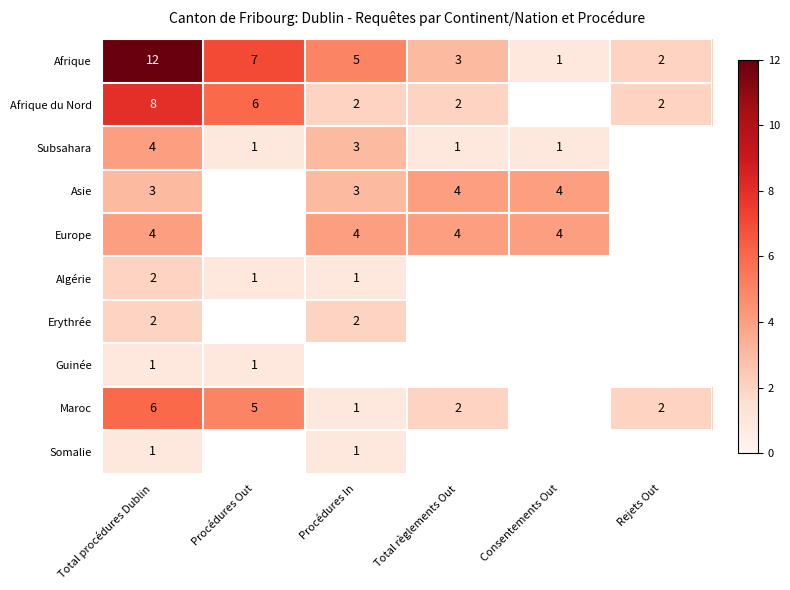

Is it true that Subsahara equals 5 at Total procédures Dublin?

False